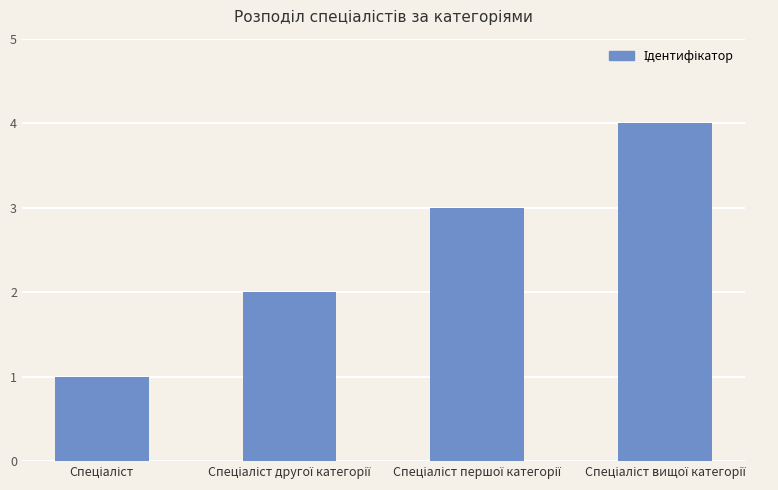

What is the maximum value shown in the chart?

4